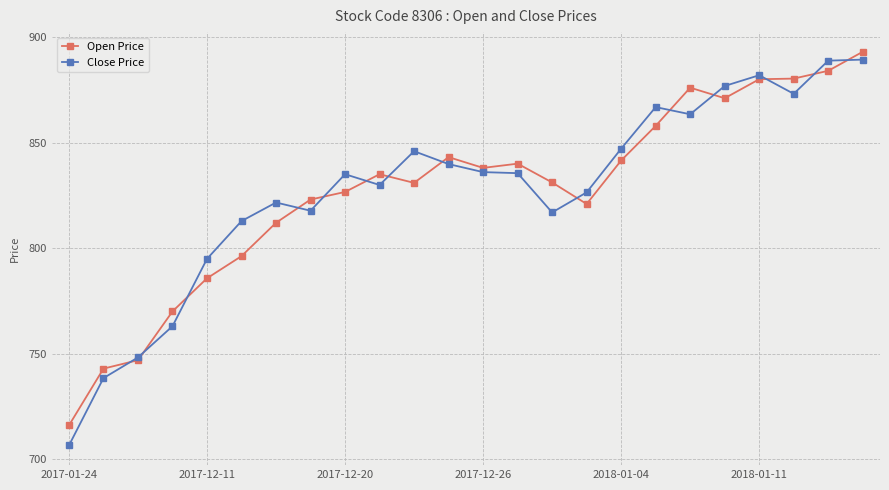

What is the value of the Open Price point at the 22nd from the left?

880.3